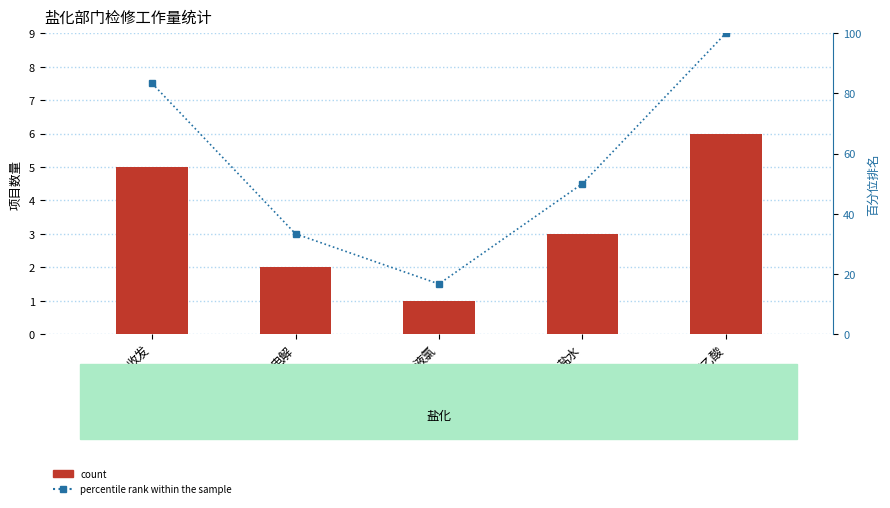

What is the total value across all series at 盐水?

53.0